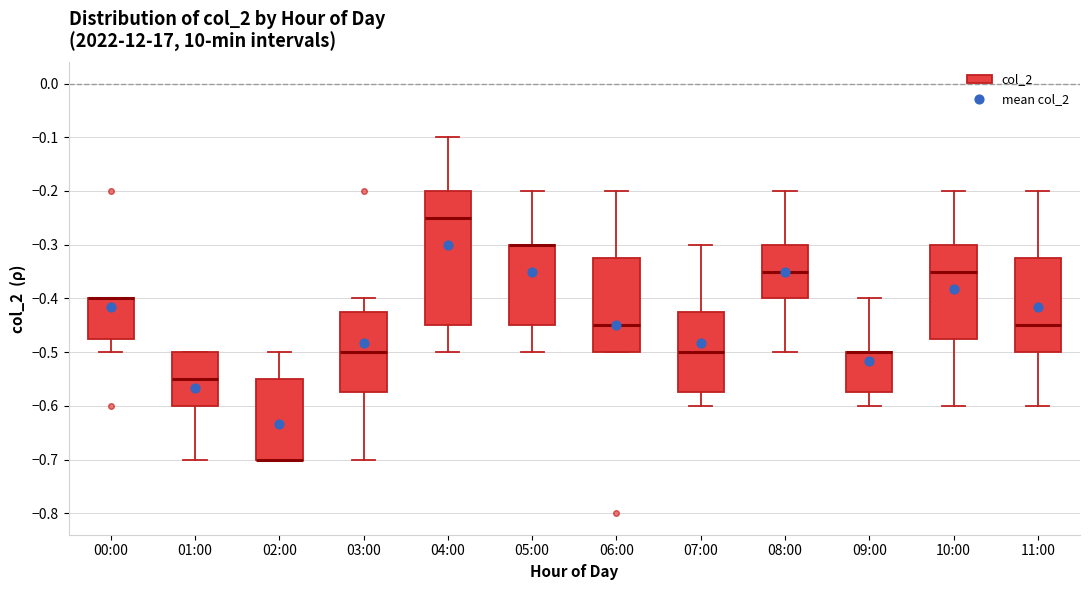

Where does the median line of the box for 07:00 sit on the y-axis? The values are not printed on the chart, so give them approximately, as read against the axis.

-0.50